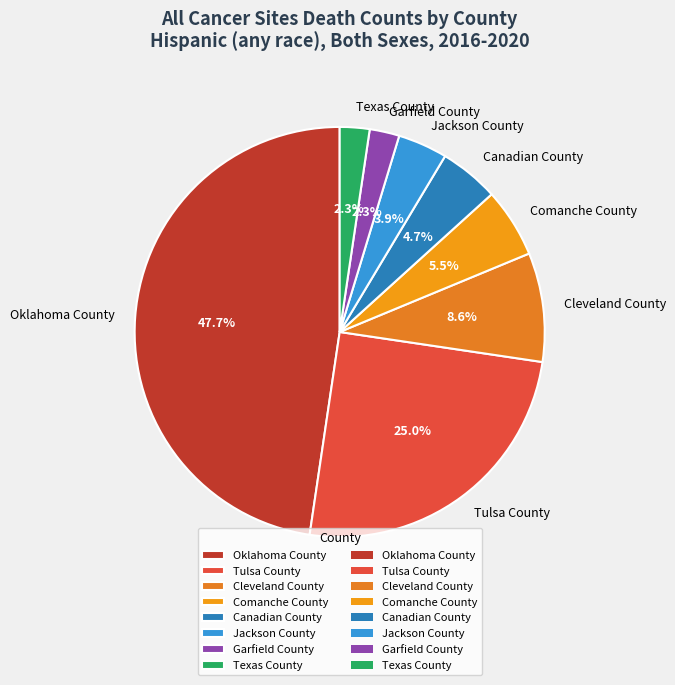

What is the ratio of the value at Jackson County to the value at Tulsa County?

0.2